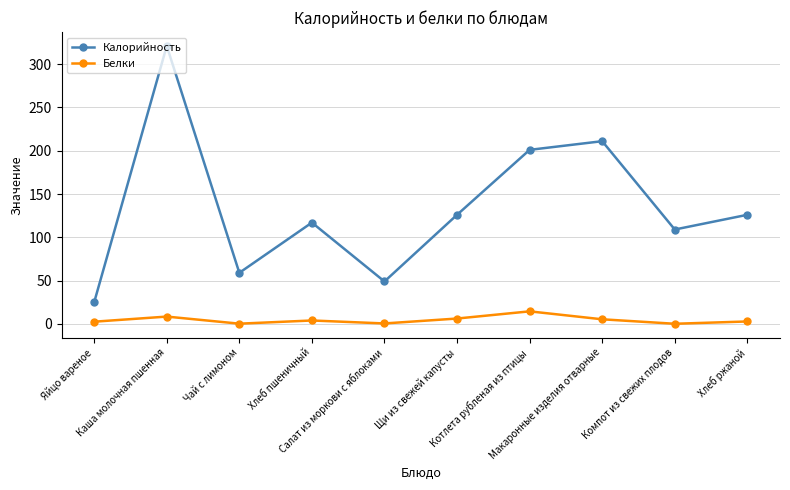

How many interior local valleys does the Калорийность series have?

3